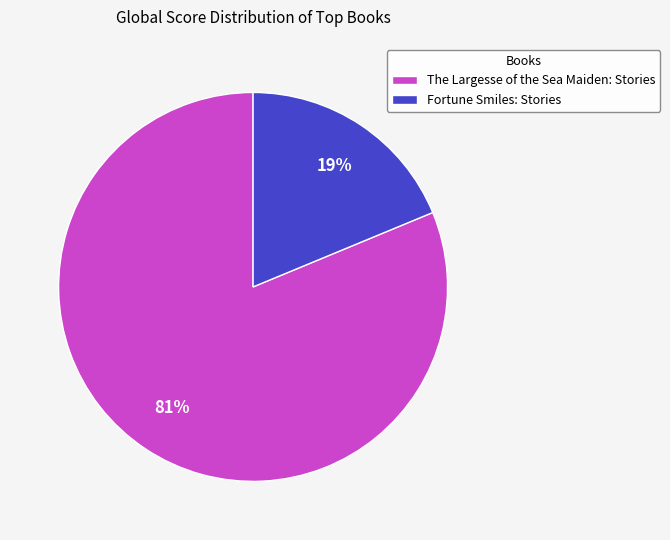

What percentage is the Fortune Smiles: Stories slice, to the nearest percent?

19%